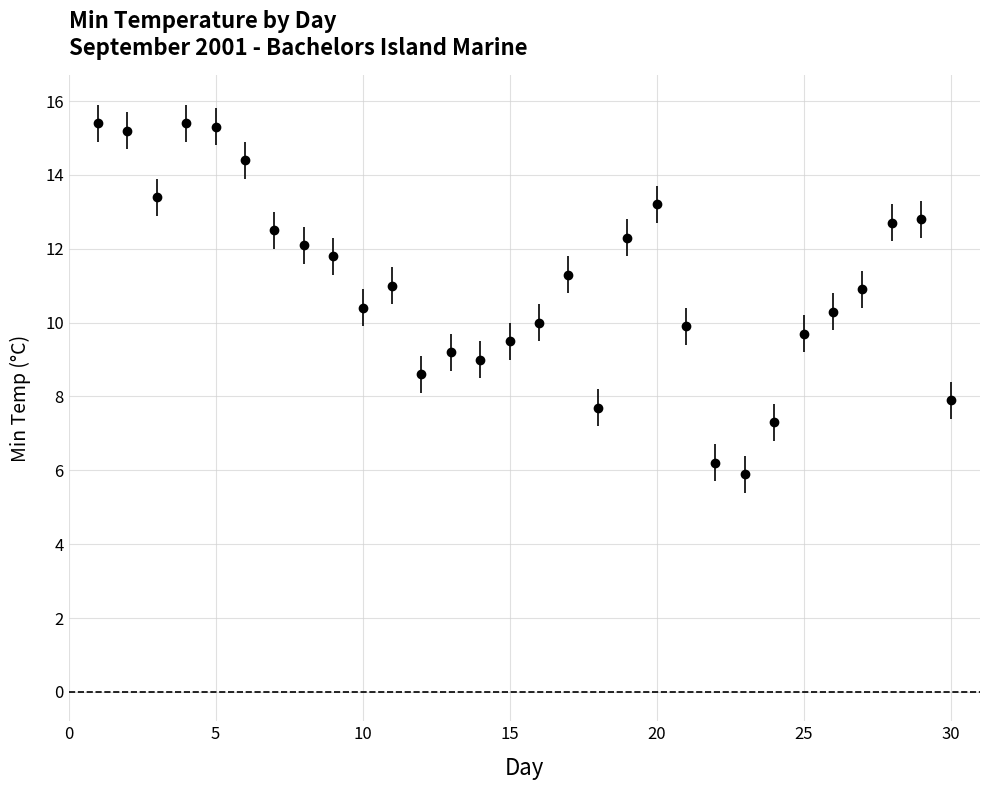

True or false: the data has more than 0 interior local peaks.

True